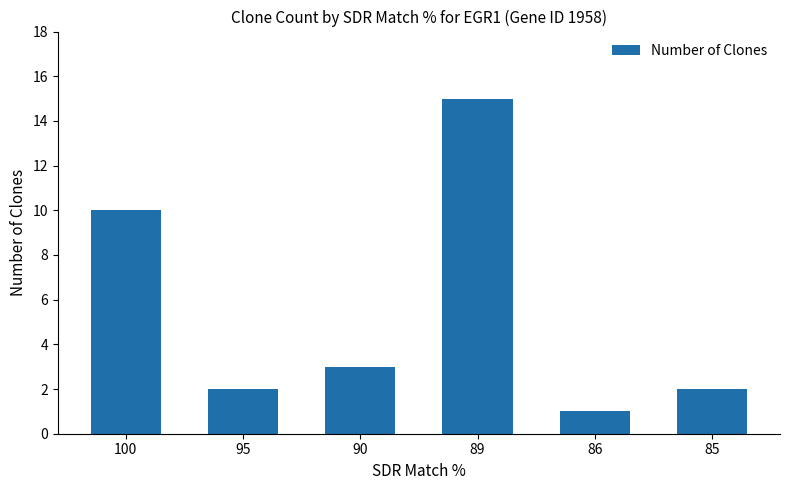

What is the value of the 6th bar from the left?

2